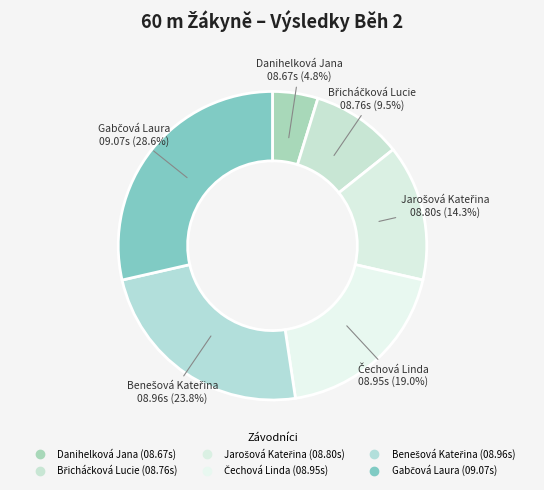

What percentage is the Gabčová Laura slice, to the nearest percent?

29%